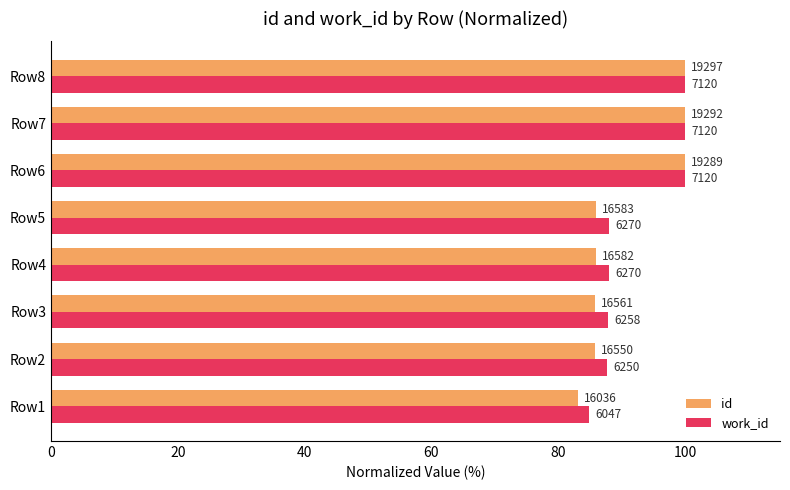

Rank the series by their maximum value, from lowest to highest.

id, work_id